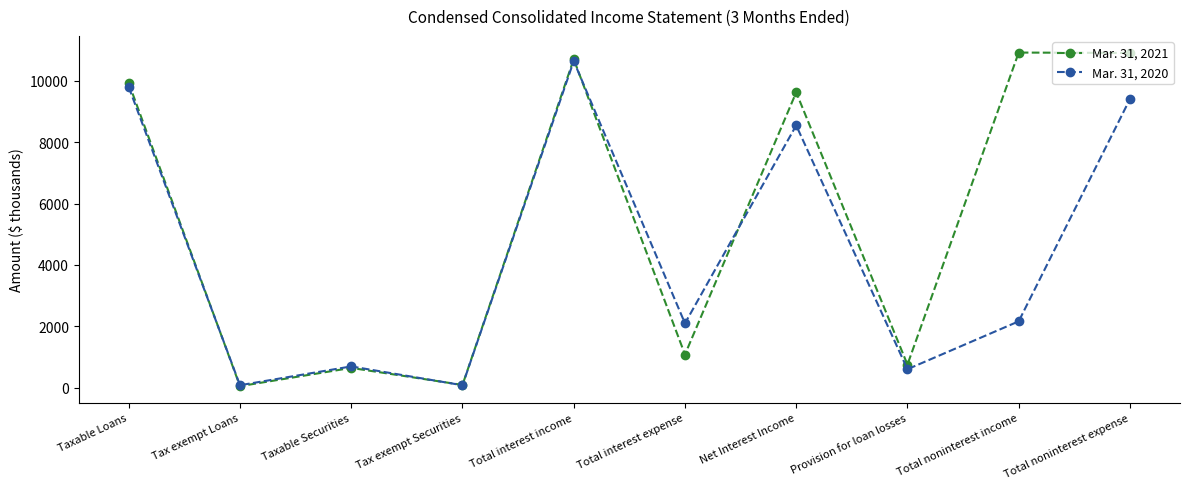

The value of Mar. 31, 2020 at Taxable Loans is 9795. True or false?

True